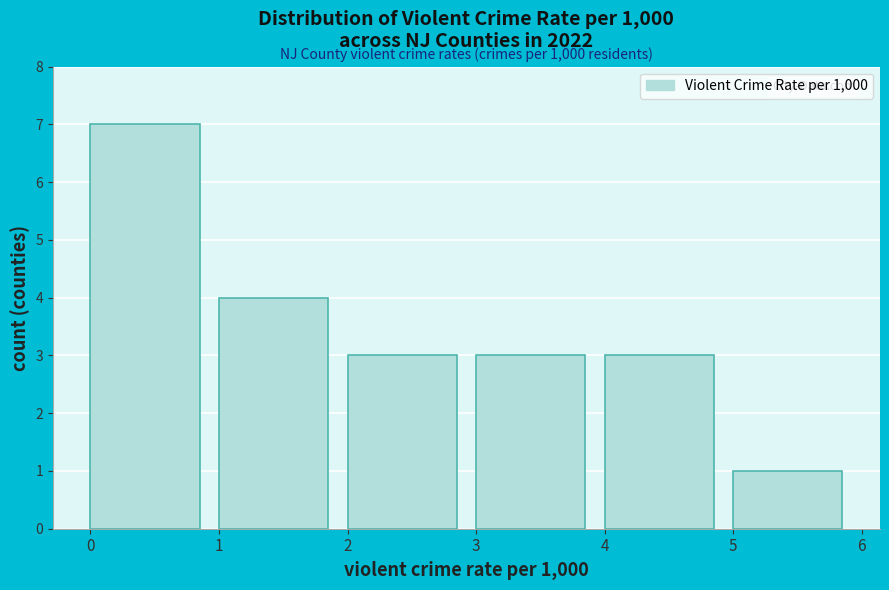

Which range on the x-axis has the tallest bar?

0 to 1